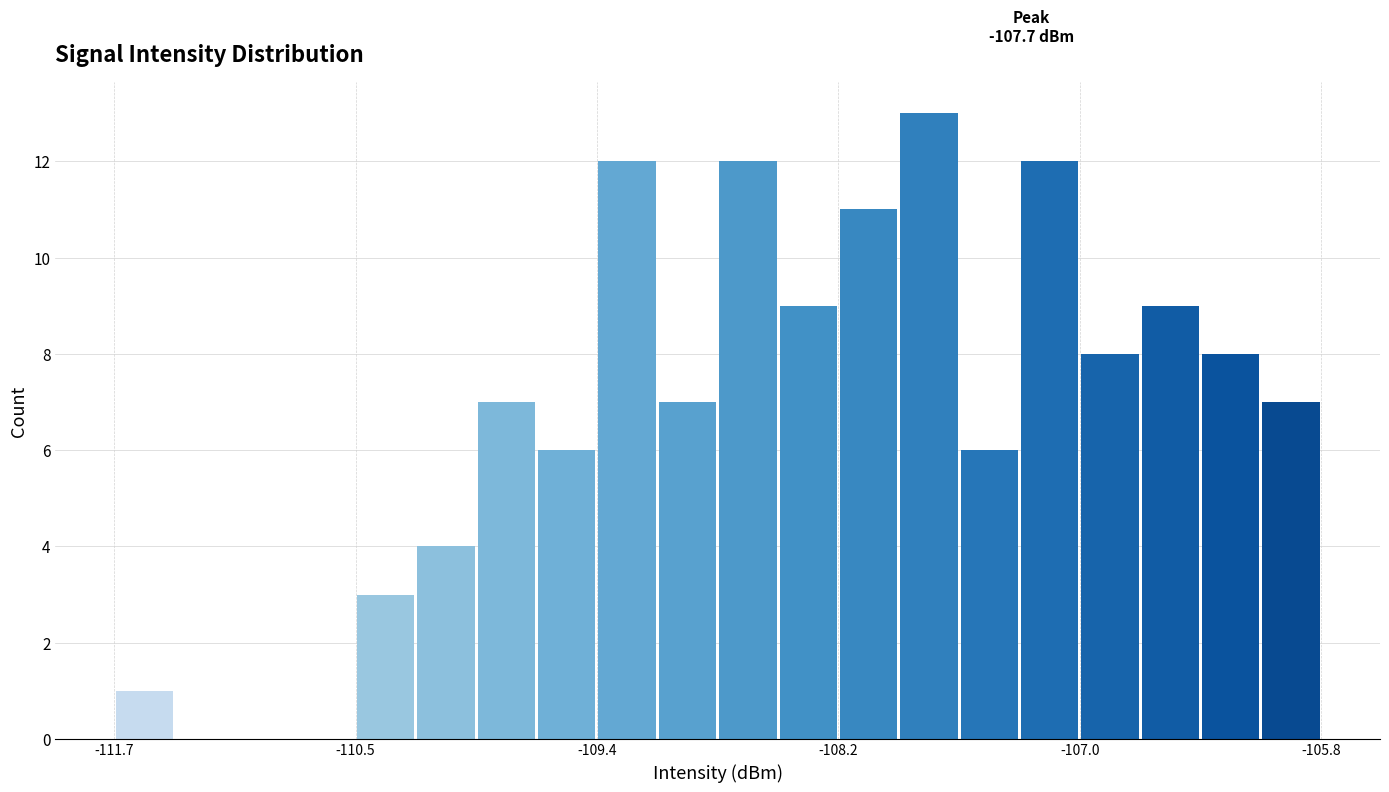

Around what value on the x-axis is the tallest bar? Give the approximate position of its centre, as read against the axis.

-107.8